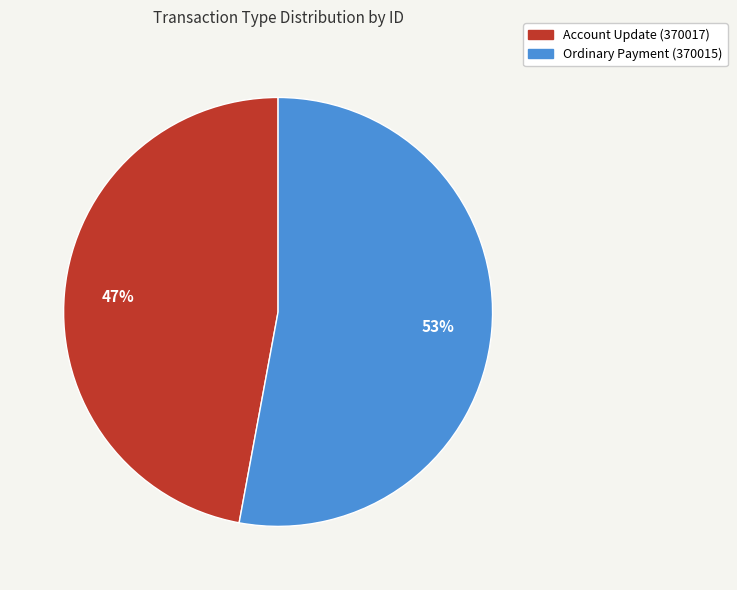

To the nearest percent, what is the difference between the largest and smallest slice percentages?

6%